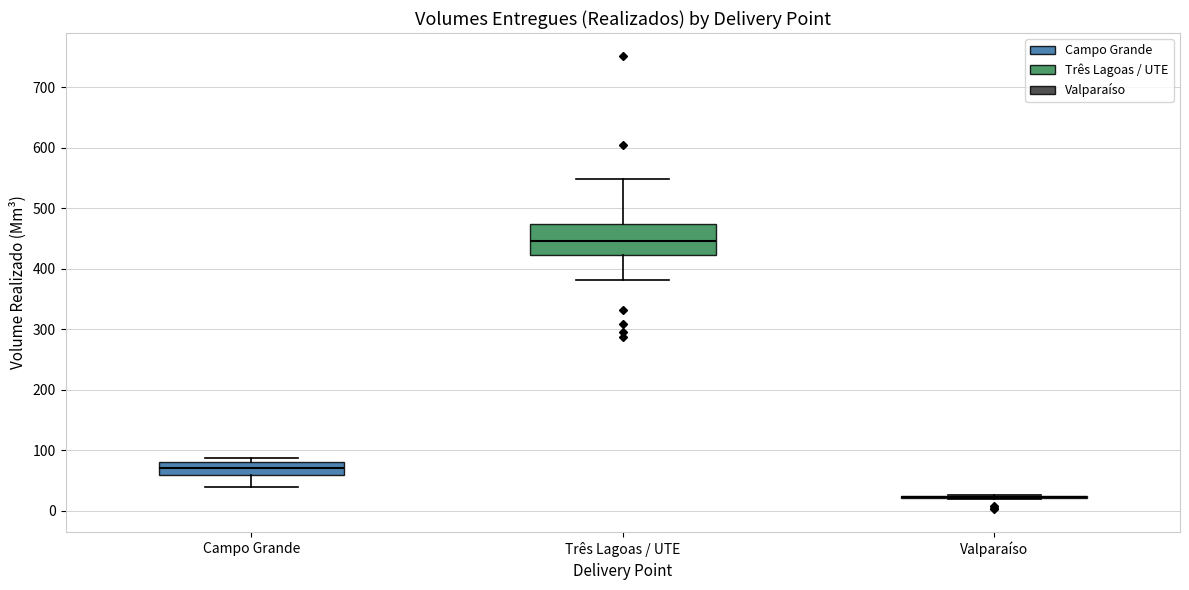

Where is the lower edge of the box for Três Lagoas / UTE on the y-axis? The values are not printed on the chart, so give them approximately, as read against the axis.

420